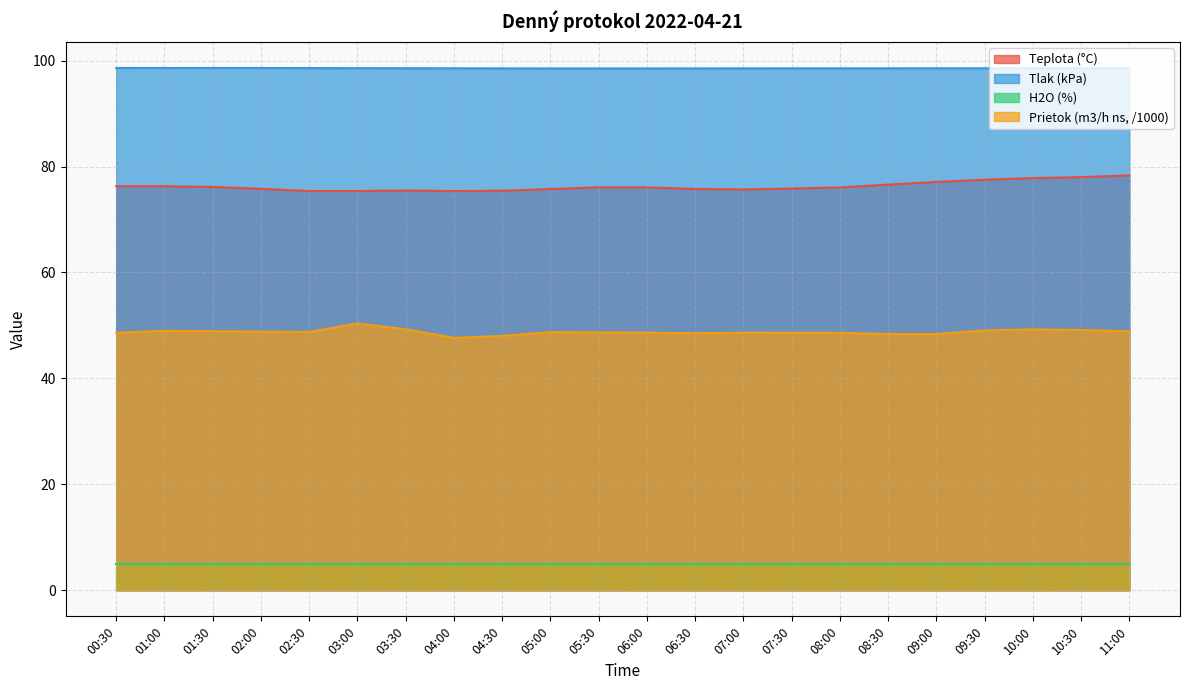

Is the value of Tlak (kPa) at 00:30 greater than the value of Teplota (°C) at 07:00?

Yes